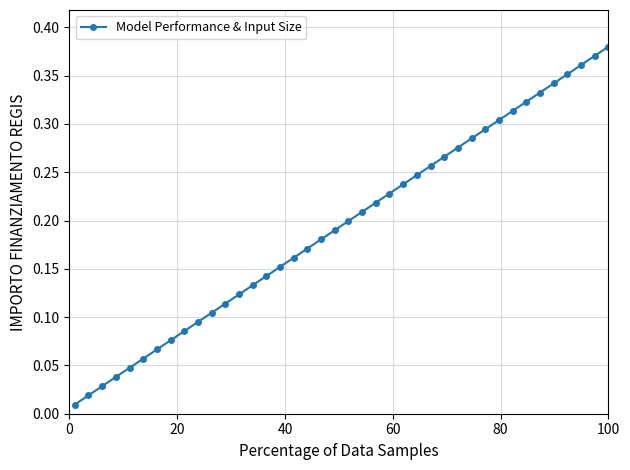

True or false: the data has more than 0 interior local peaks.

False